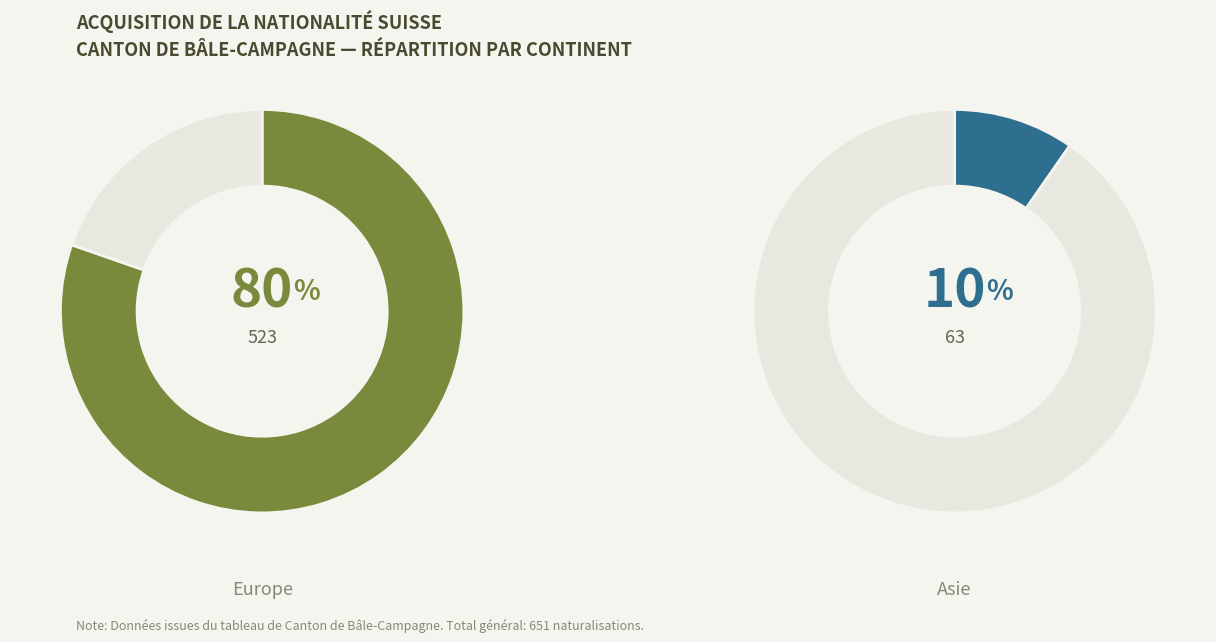

To the nearest percent, what portion does Amérique represent?

8%